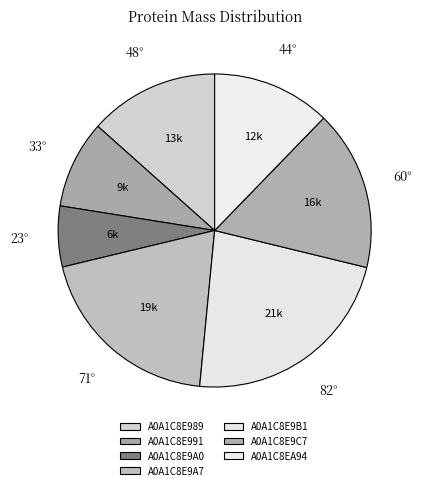

Is it true that A0A1C8E989 is 13% of the pie?

True